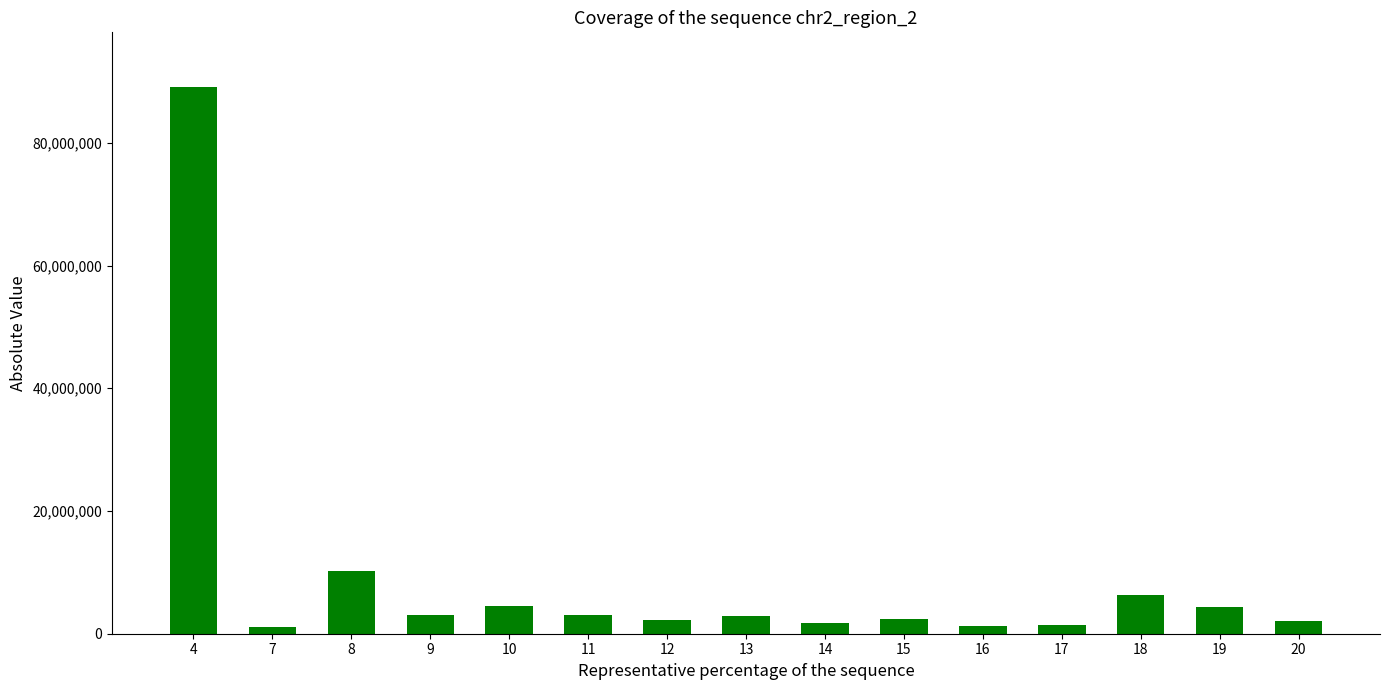

What is the greatest value displayed?

89102530